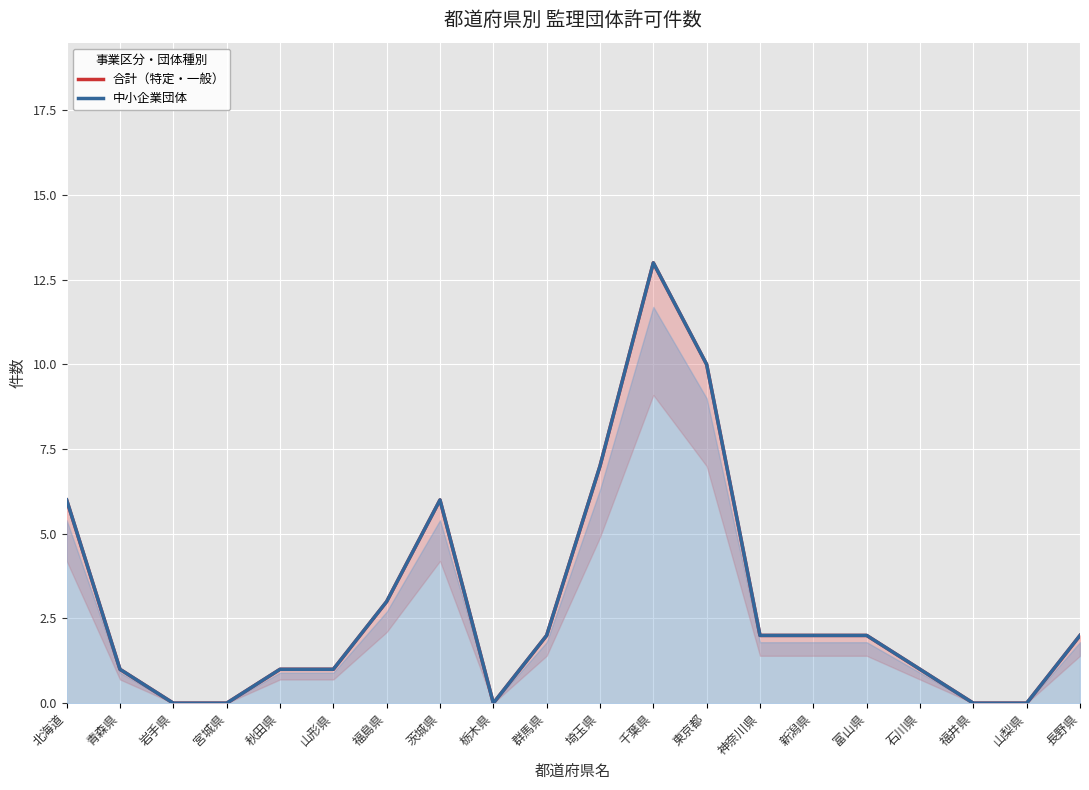

What are all the series names shown in the legend?

合計（特定・一般）, 中小企業団体